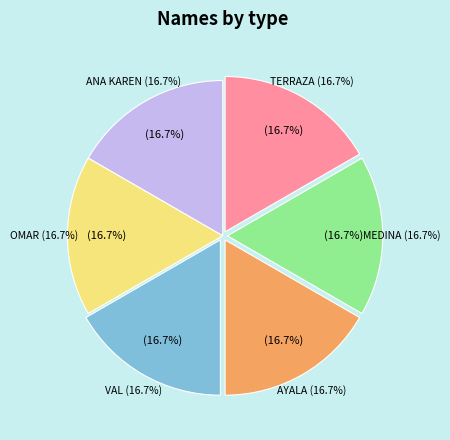

Which category has the biggest portion of the pie?

ANA KAREN